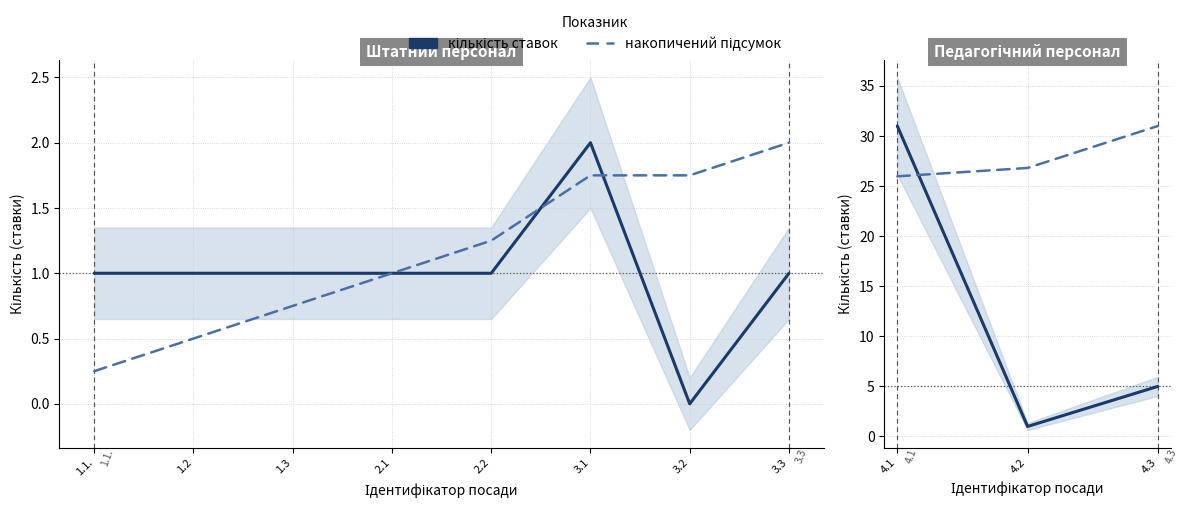

What is the greatest value displayed?

31.0